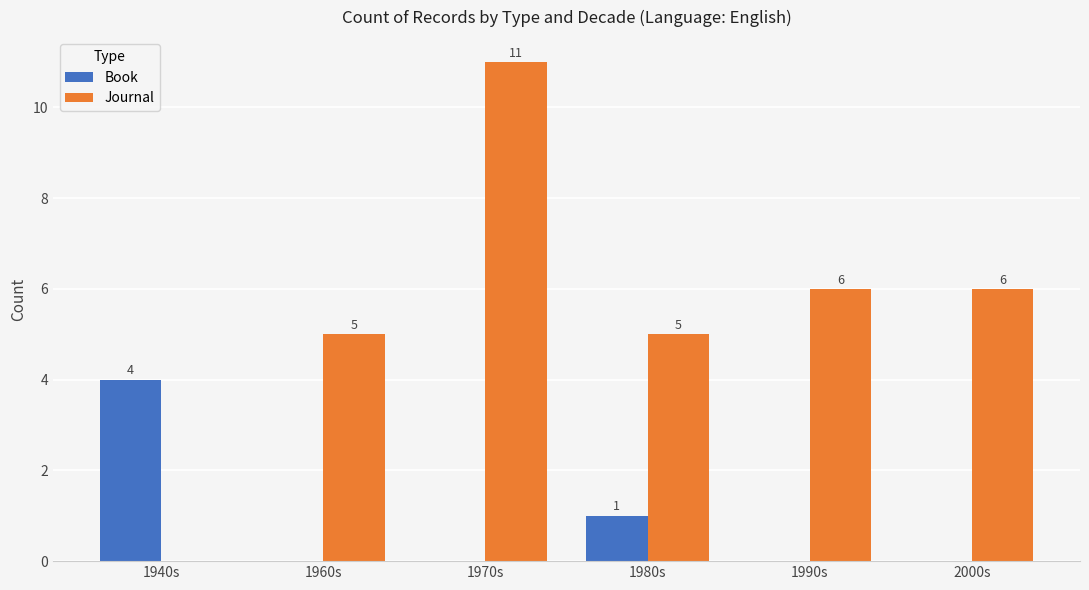

What is the maximum value shown in the chart?

11